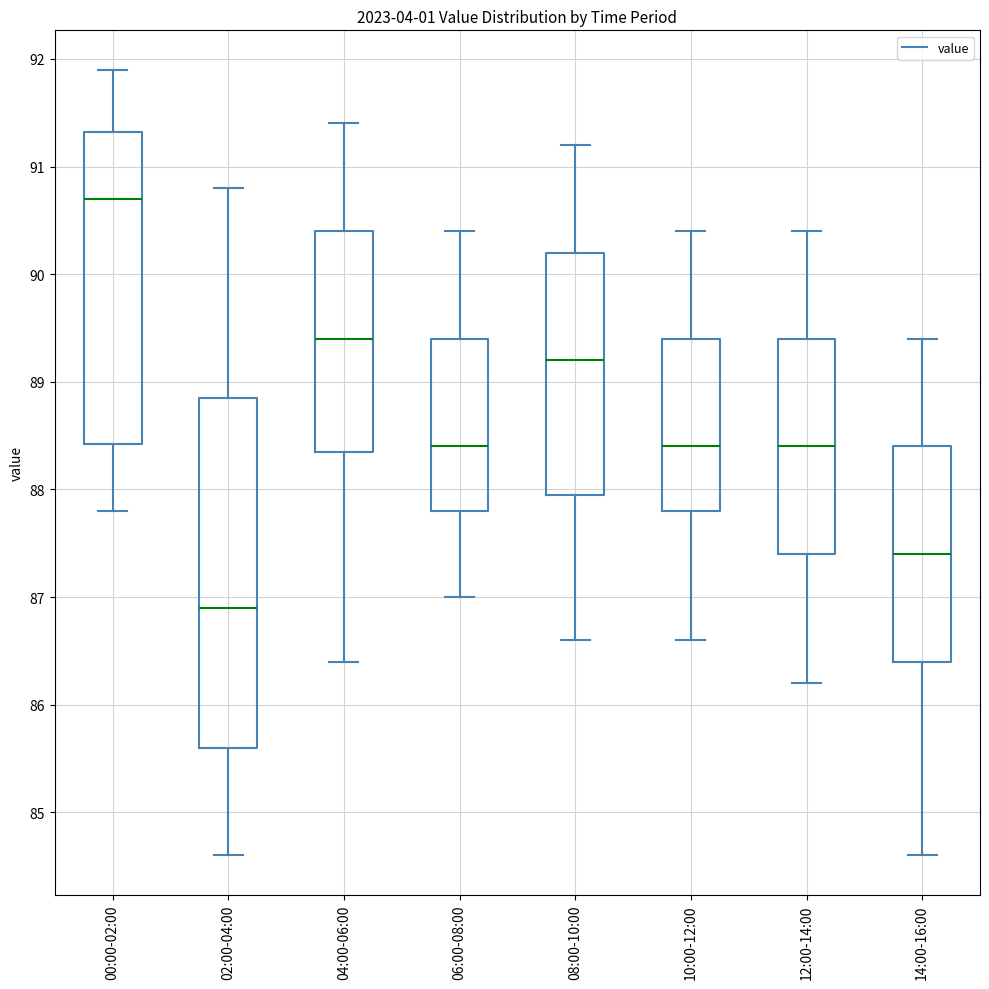

Which box has the highest median line?

00:00-02:00